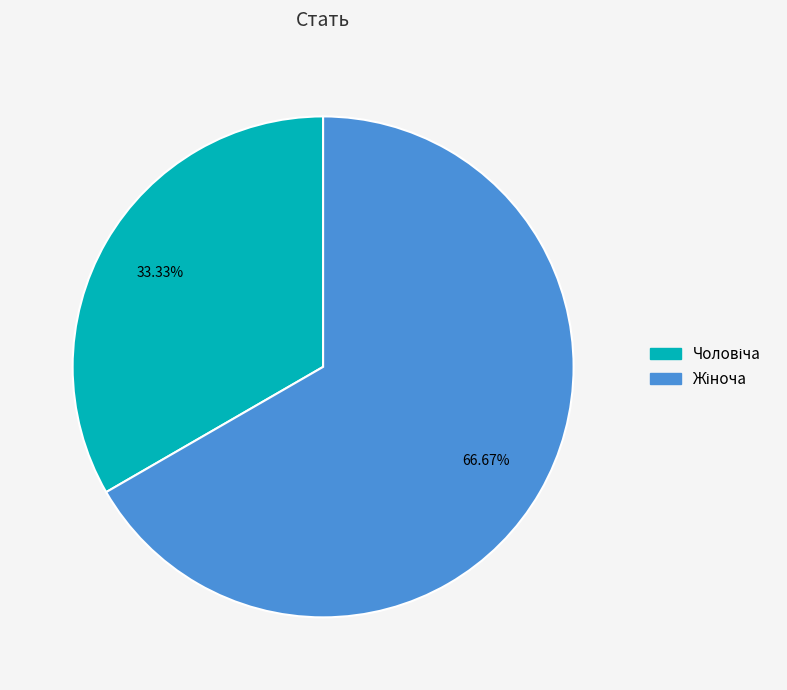

Is there a majority slice in this chart?

Yes